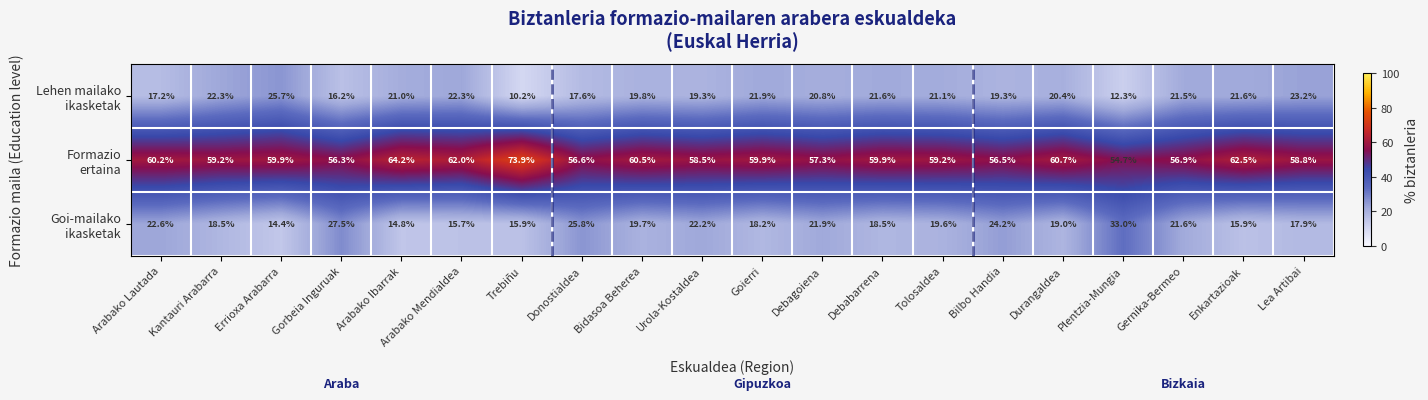

At how many categories does at least one series exceed 12?

20